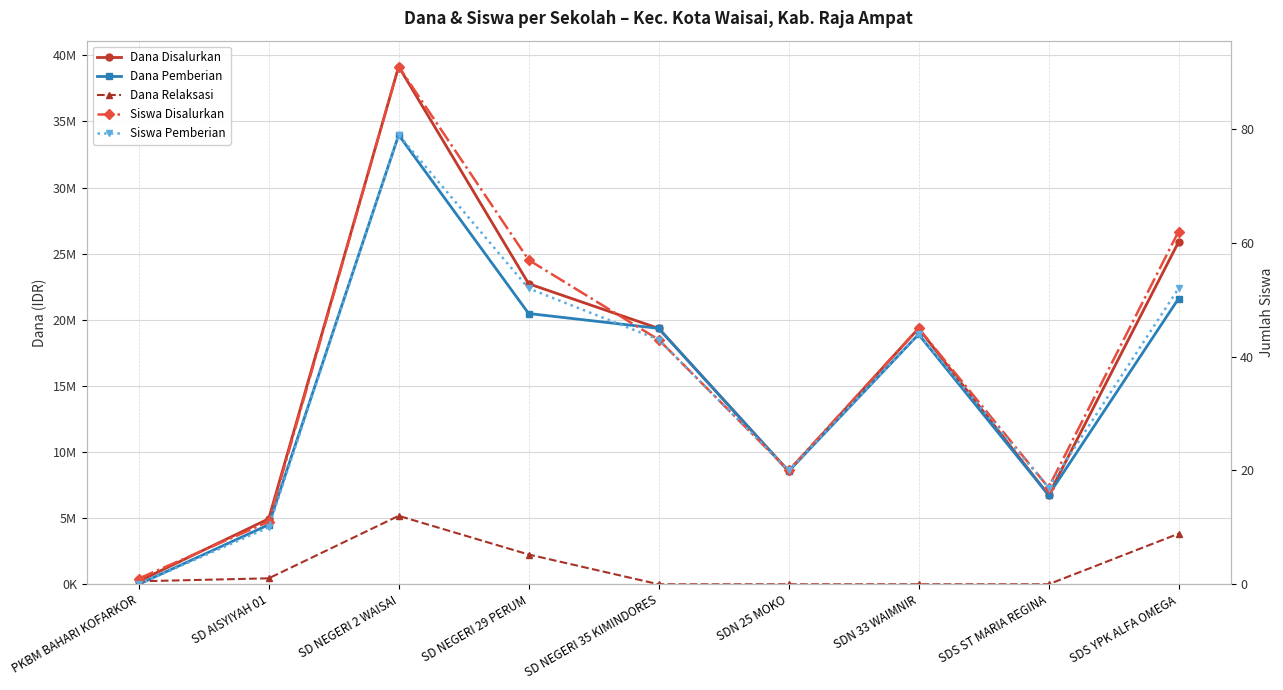

Between SD AISYIYAH 01 and SDN 25 MOKO, which series saw the biggest shift?

Dana Pemberian